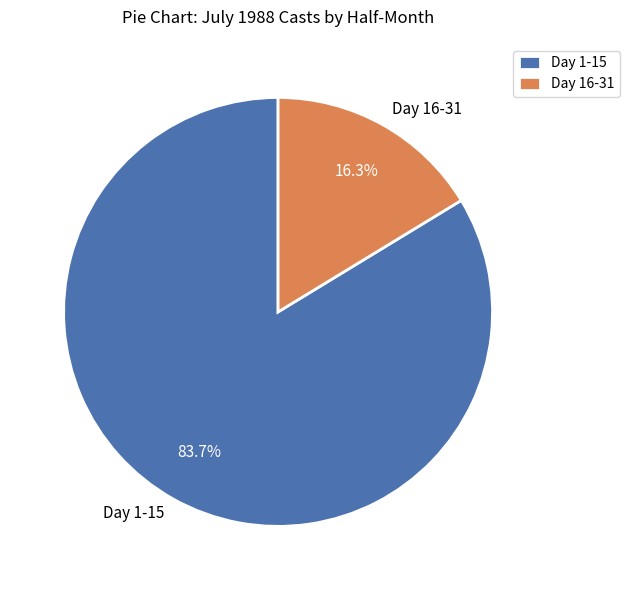

To the nearest percent, what portion does Day 16-31 represent?

16%